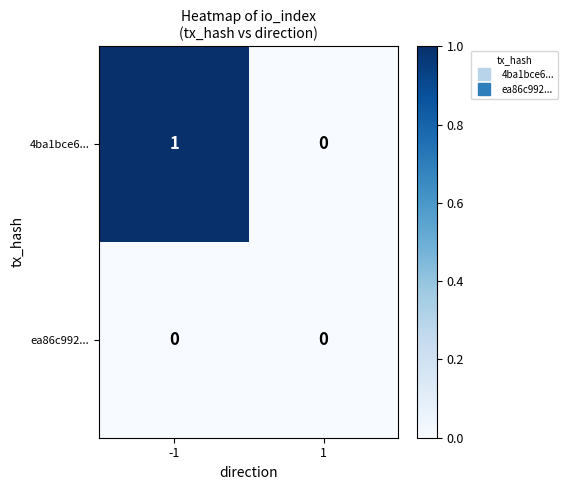

What is the difference between the highest and lowest values at -1?

1